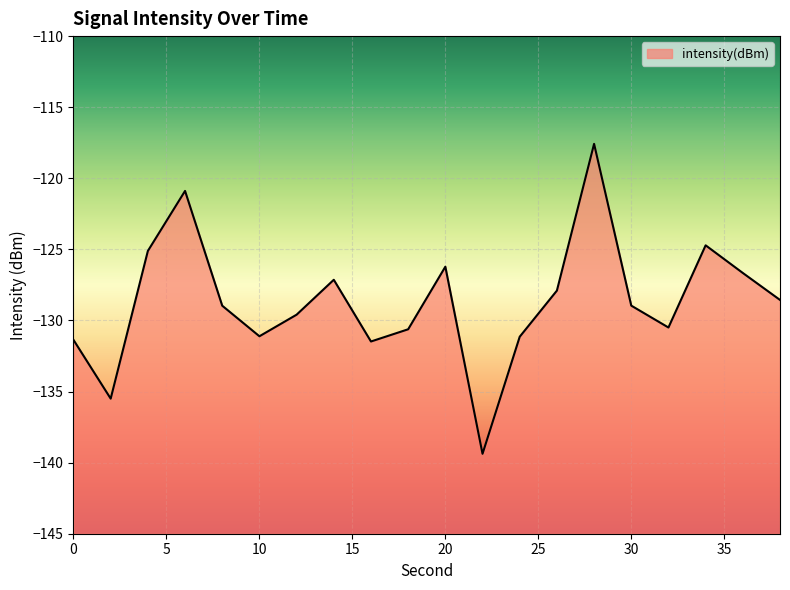

What is the difference between the second highest and minimum values?

18.5